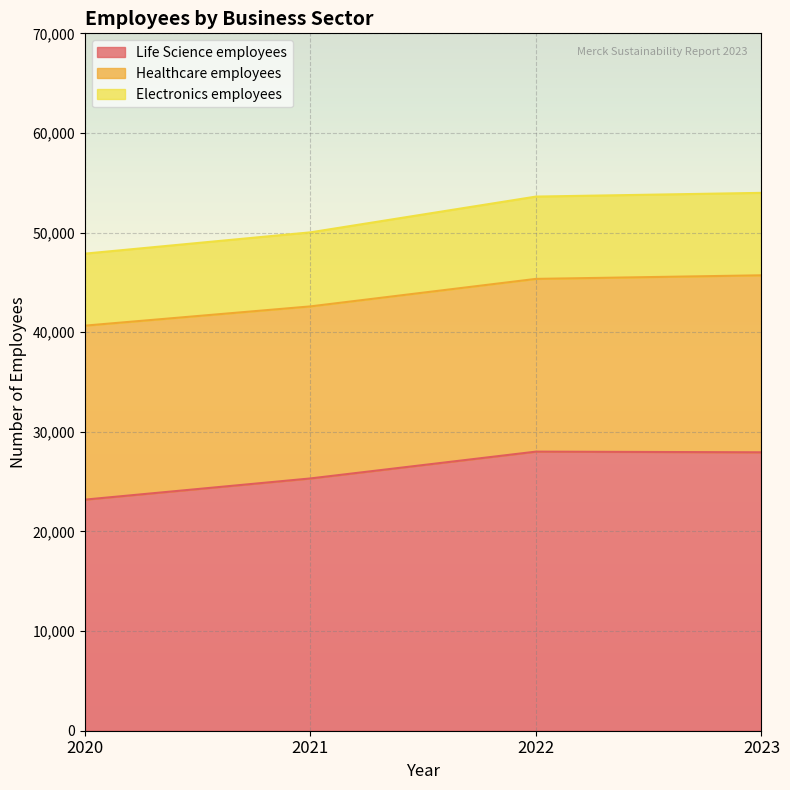

How many values in the Electronics employees series exceed 53614?

1